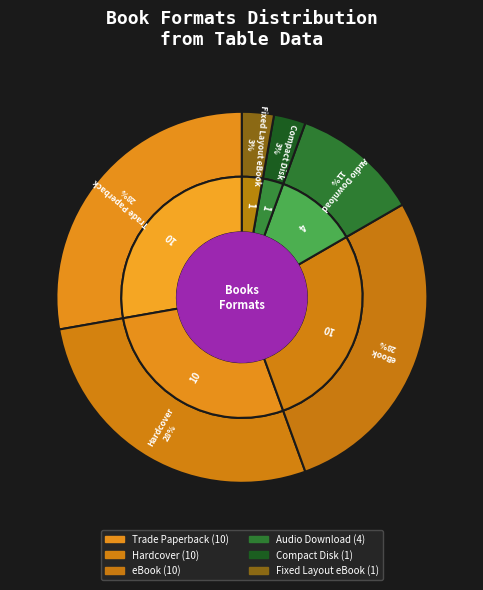

What percentage do Audio Download and Compact Disk together represent?

13.9%